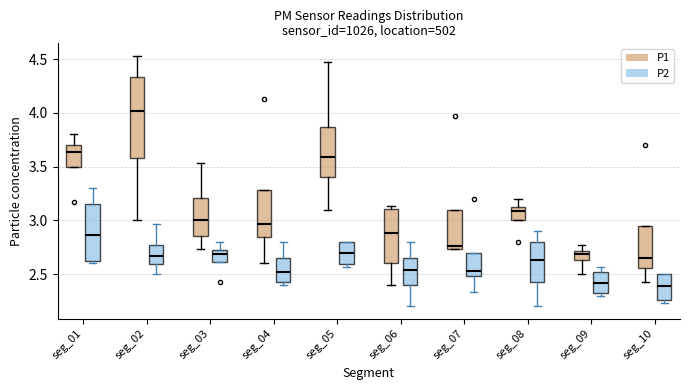

Comparing the boxes themselves (not the whiskers), which one is the tallest?

seg_02 (P1)